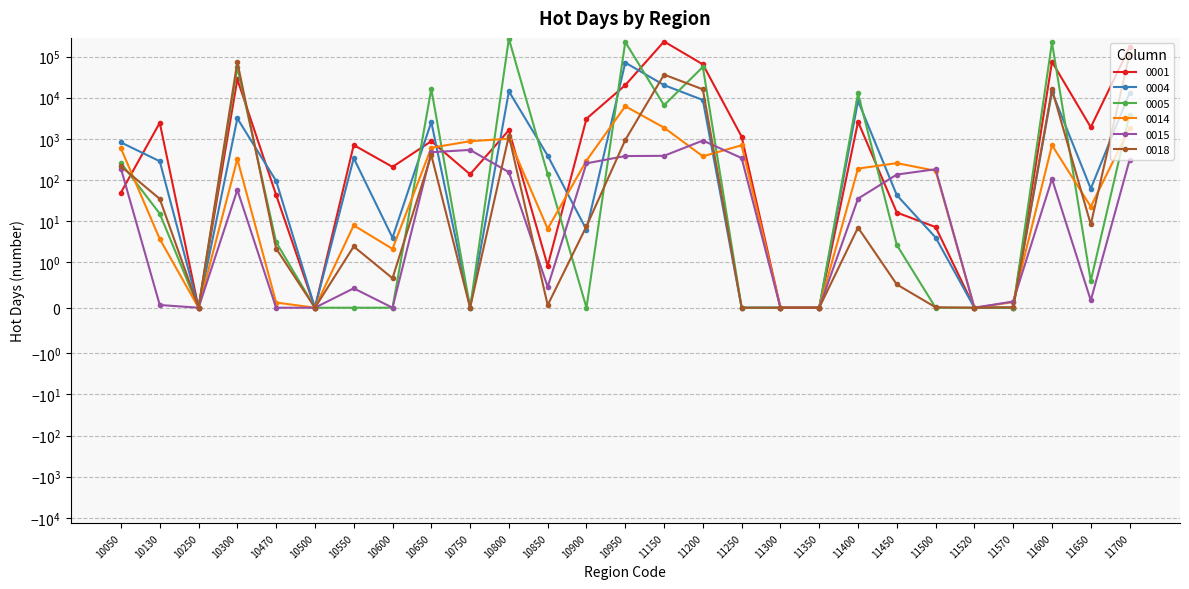

What are all the series names shown in the legend?

0001, 0004, 0005, 0014, 0015, 0018